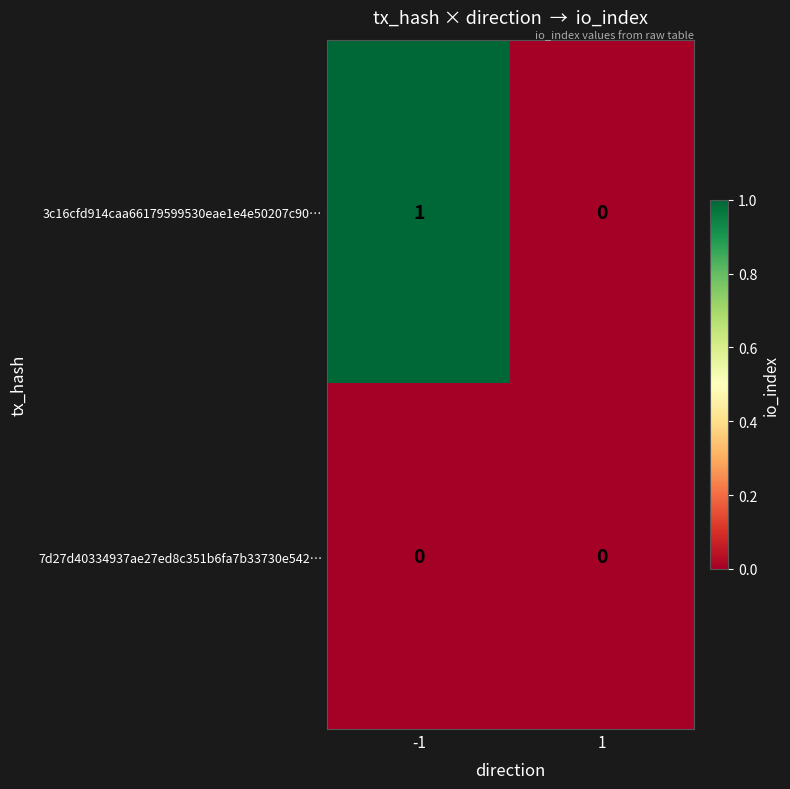

The 7d27d40334937ae27ed8c351b6fa7b33730e542… series shows 0 at 1. True or false?

True